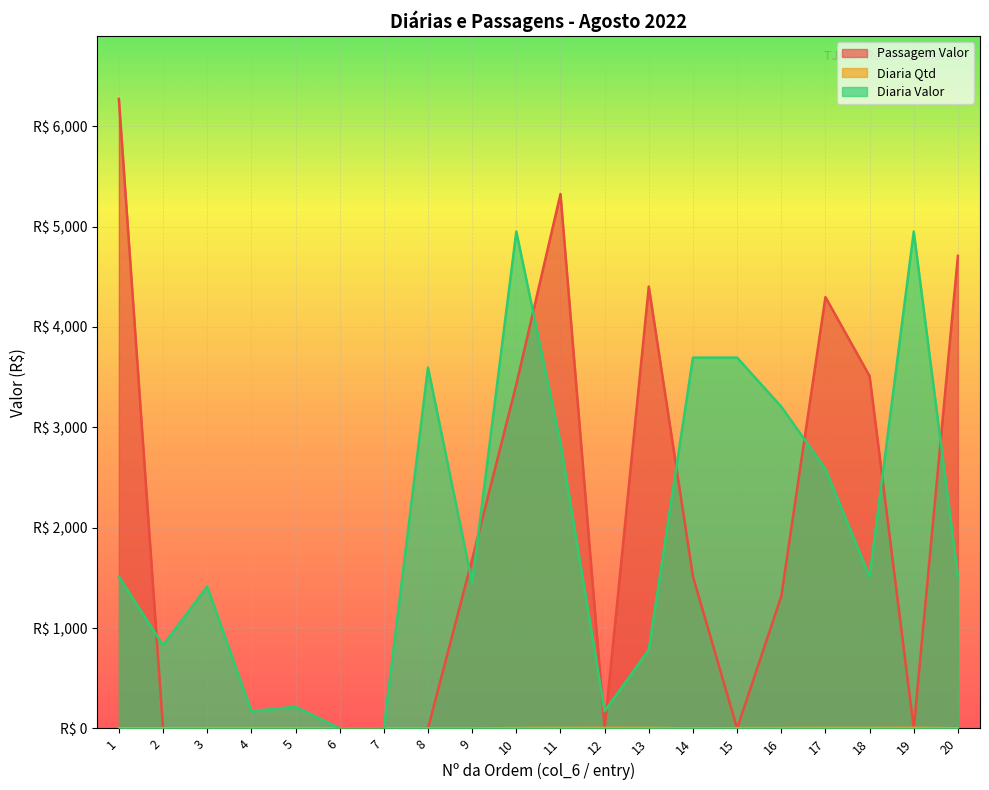

What is the value of the Diaria Qtd point at the 11th from the left?

4.5